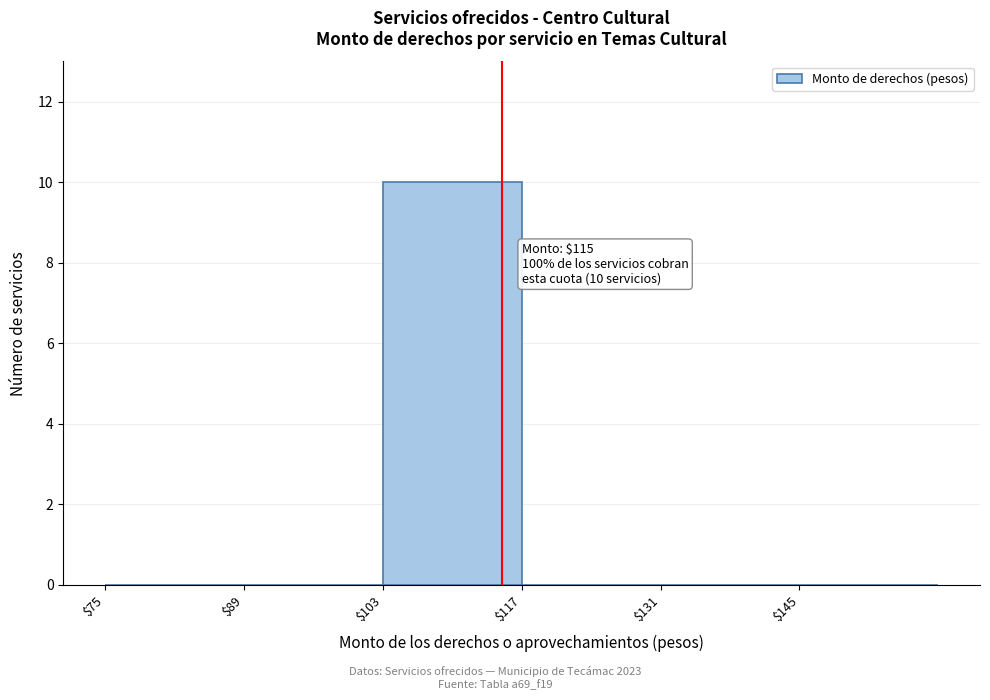

Over which range of the x-axis is the bar tallest?

103 to 117